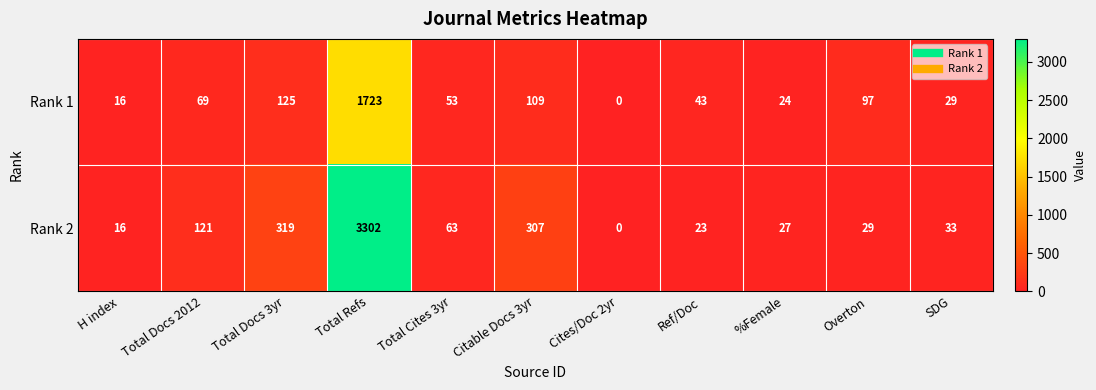

True or false: Rank 2 has a value of 34 at Ref/Doc.

False